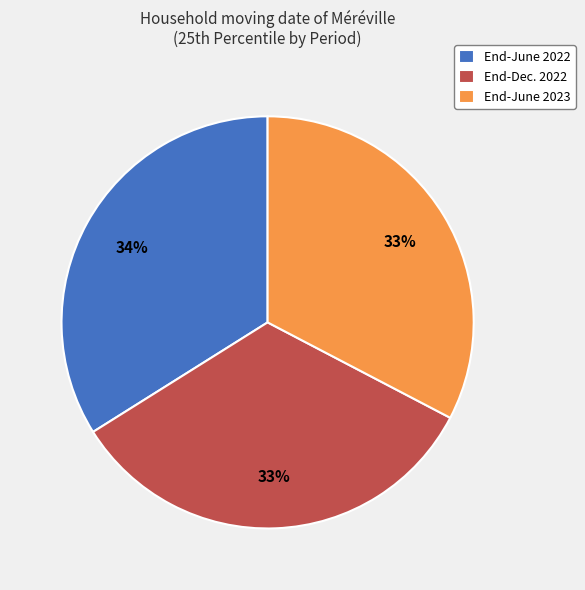

How many slices are in this pie chart?

3